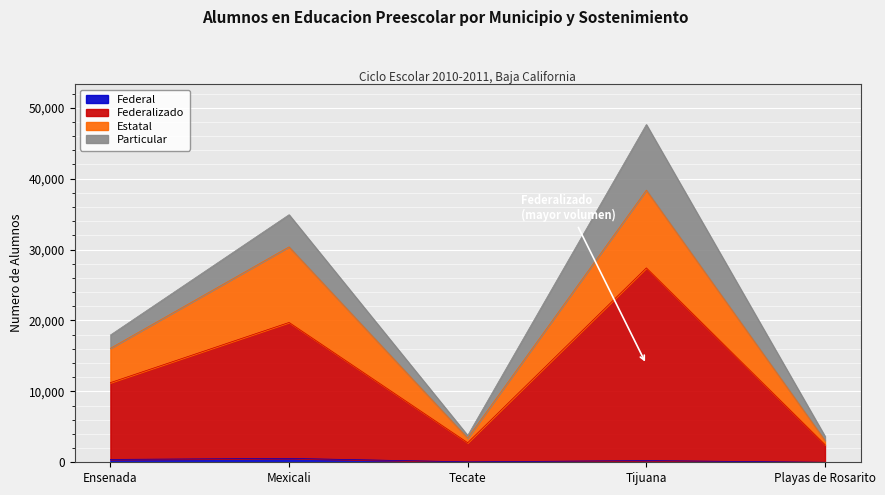

Count the Federal values in the range 60 to 405.

3